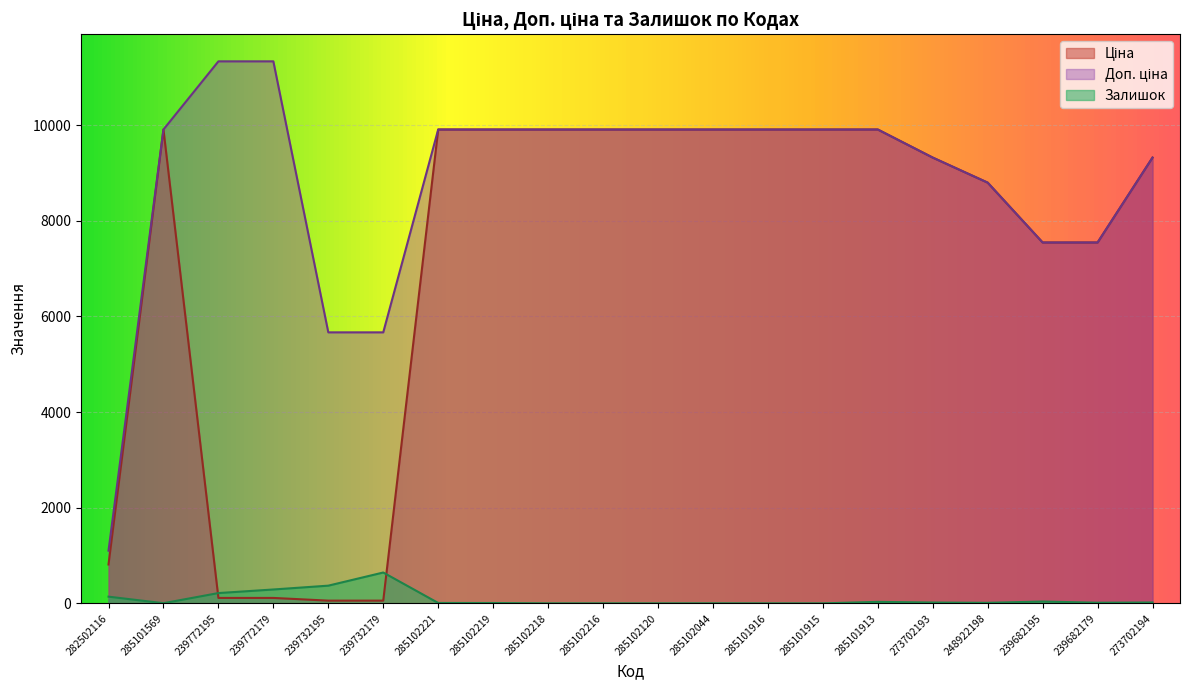

Which series has the largest total across all categories?

Доп. ціна